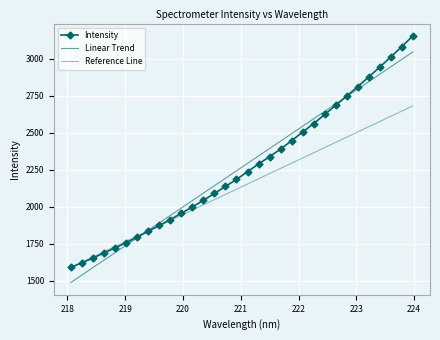

List the series in order of their peak value, highest first.

Intensity, Linear Trend, Reference Line